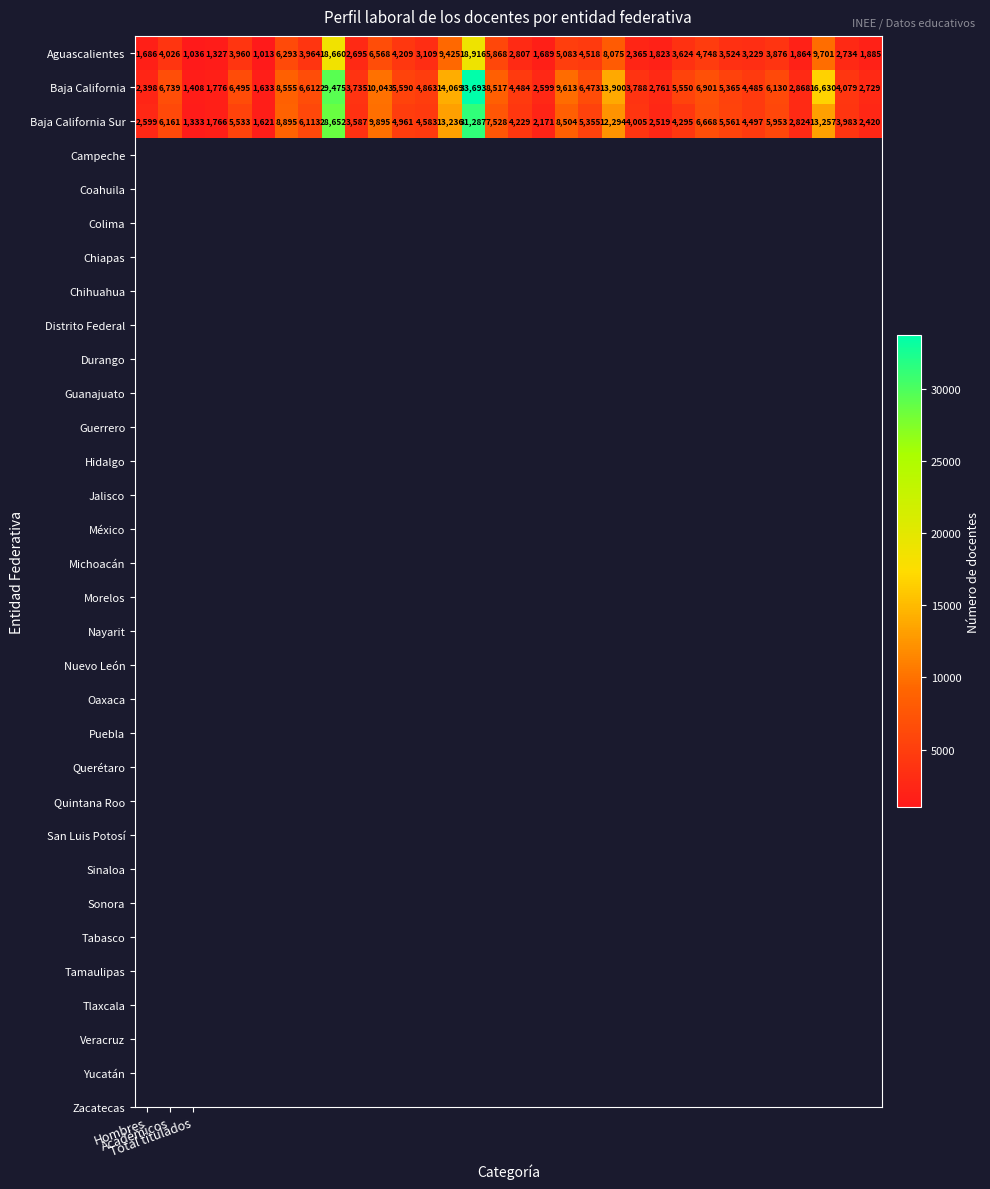

Which series has the widest spread of values?

Baja California